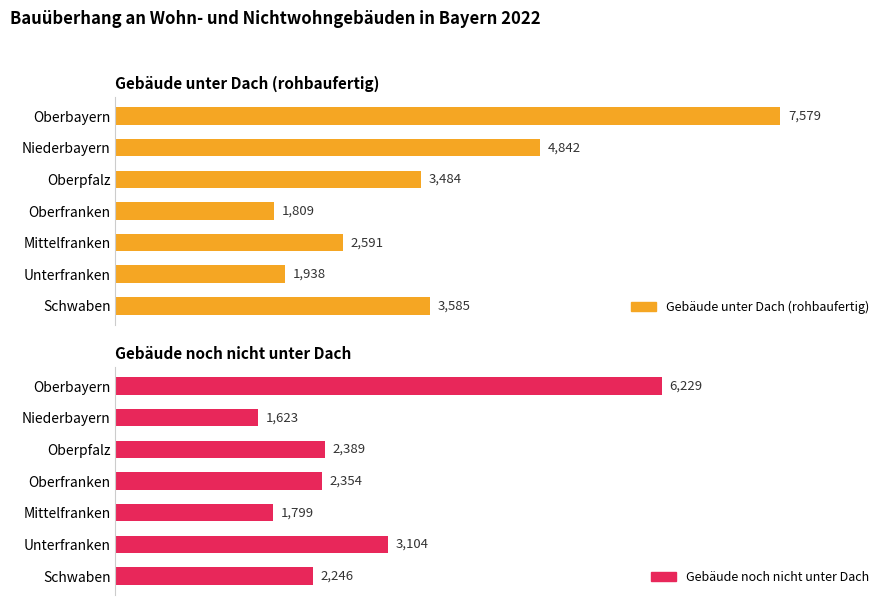

What are all the series names shown in the legend?

Gebäude unter Dach (rohbaufertig), Gebäude noch nicht unter Dach